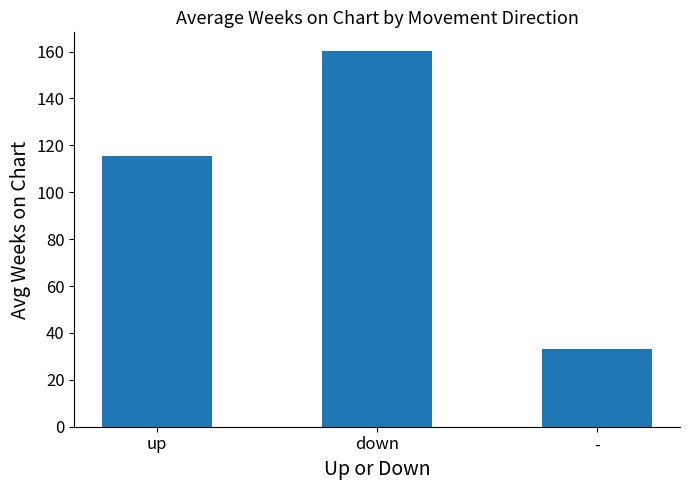

At which label is the value closest to 96?

up